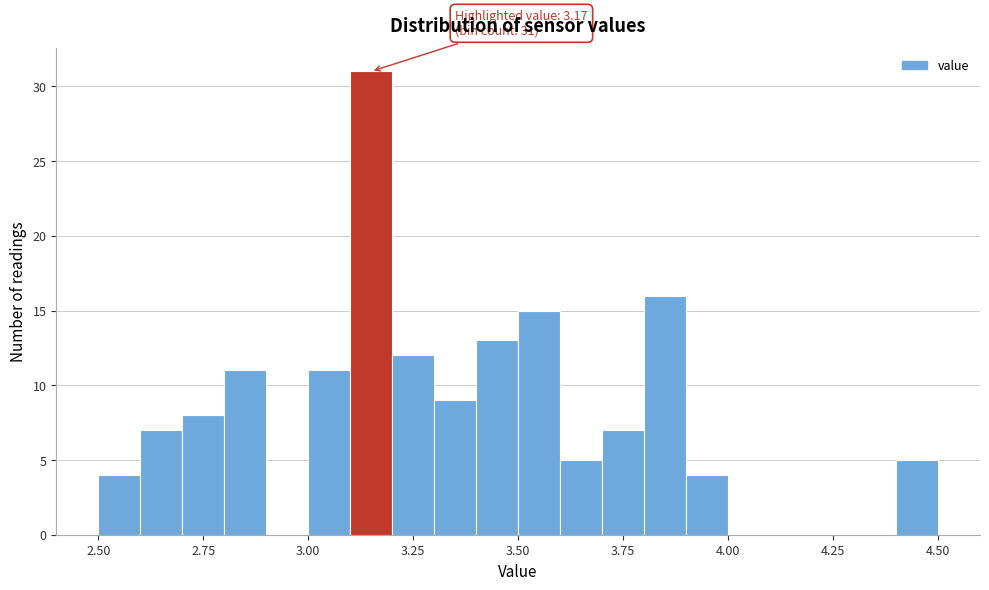

Read against the x-axis, roughly where is the centre of the tallest bar?

3.15